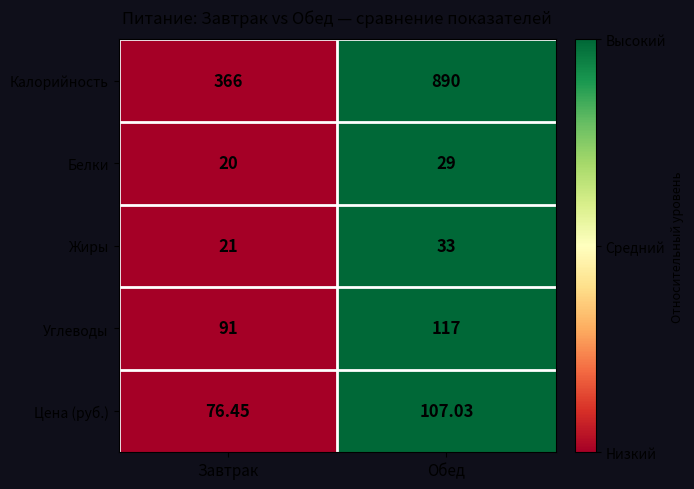

At which label is Жиры closest to 27?

Завтрак